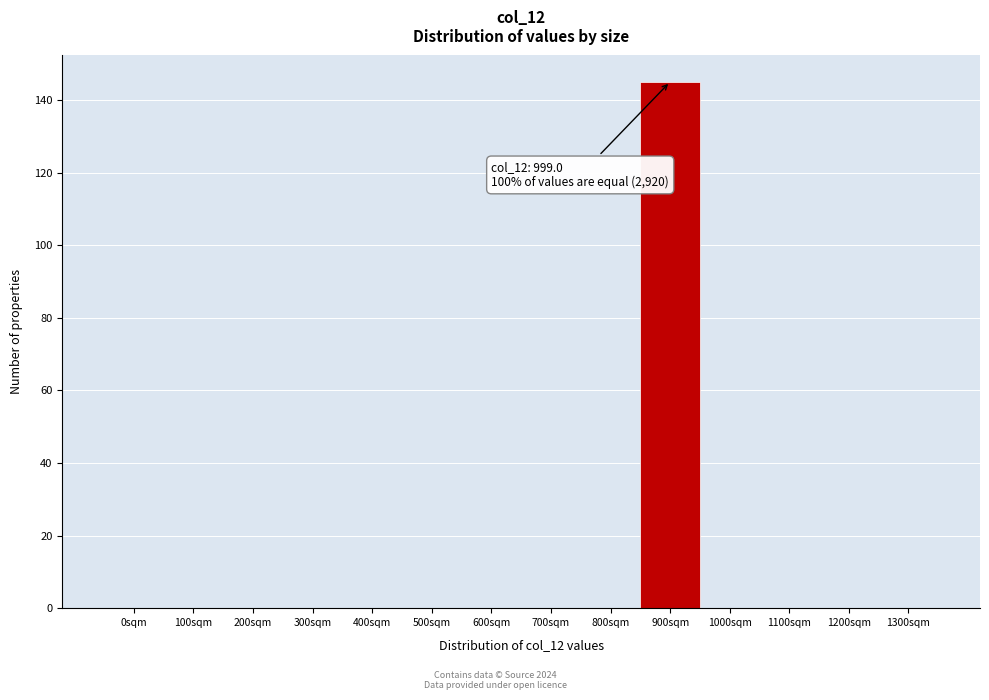

Reading right to left, list all the values displayed in this chart.

1300sqm=0	1200sqm=0	1100sqm=0	1000sqm=0	900sqm=145	800sqm=0	700sqm=0	600sqm=0	500sqm=0	400sqm=0	300sqm=0	200sqm=0	100sqm=0	0sqm=0